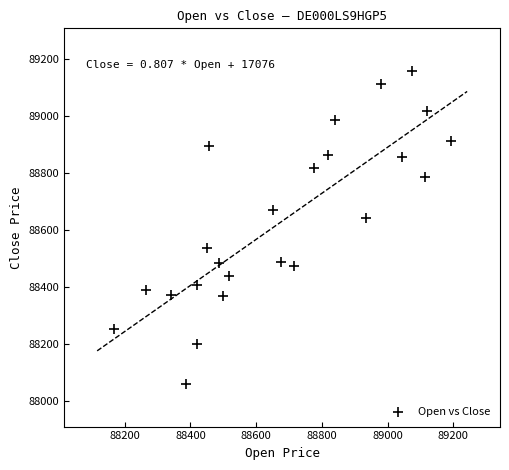

What is the range of X values (max minus min)?

1026